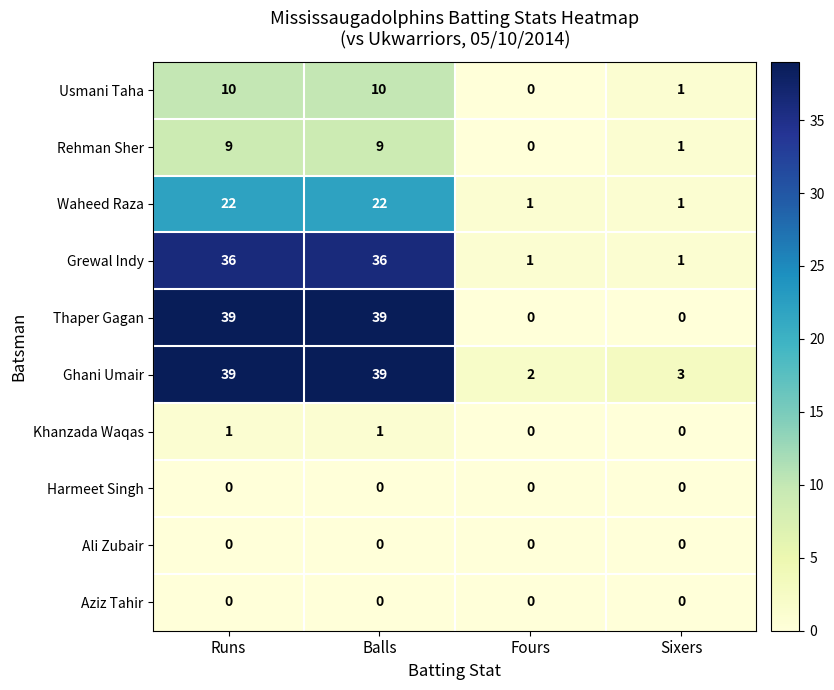

Which series has the largest total across all categories?

Ghani Umair